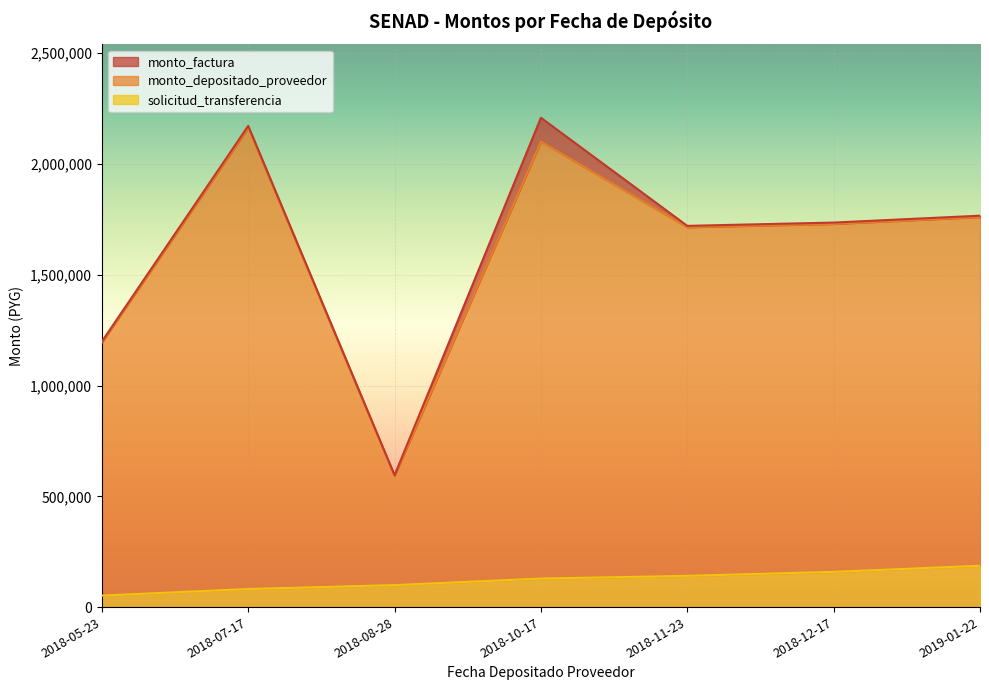

Rank the categories by monto_factura value from lowest to highest.

2018-08-28, 2018-05-23, 2018-11-23, 2018-12-17, 2019-01-22, 2018-07-17, 2018-10-17